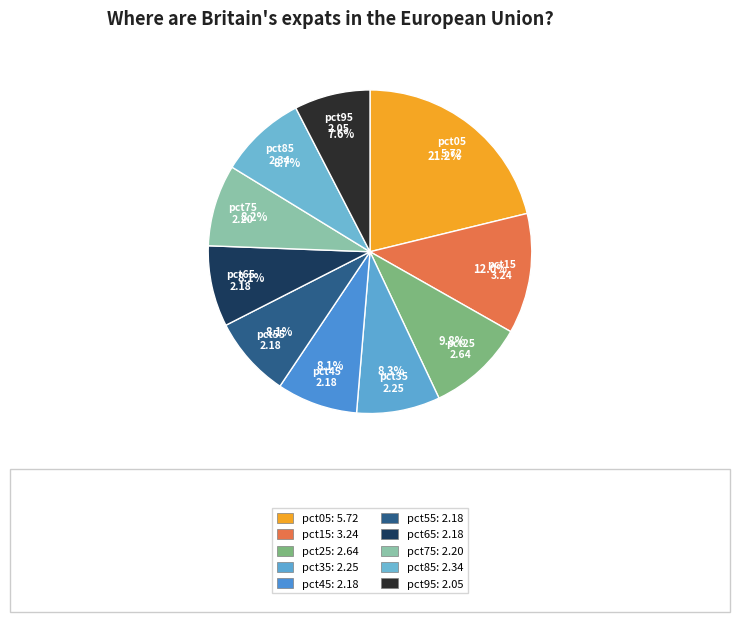

Is it true that pct75 is 23% of the pie?

False